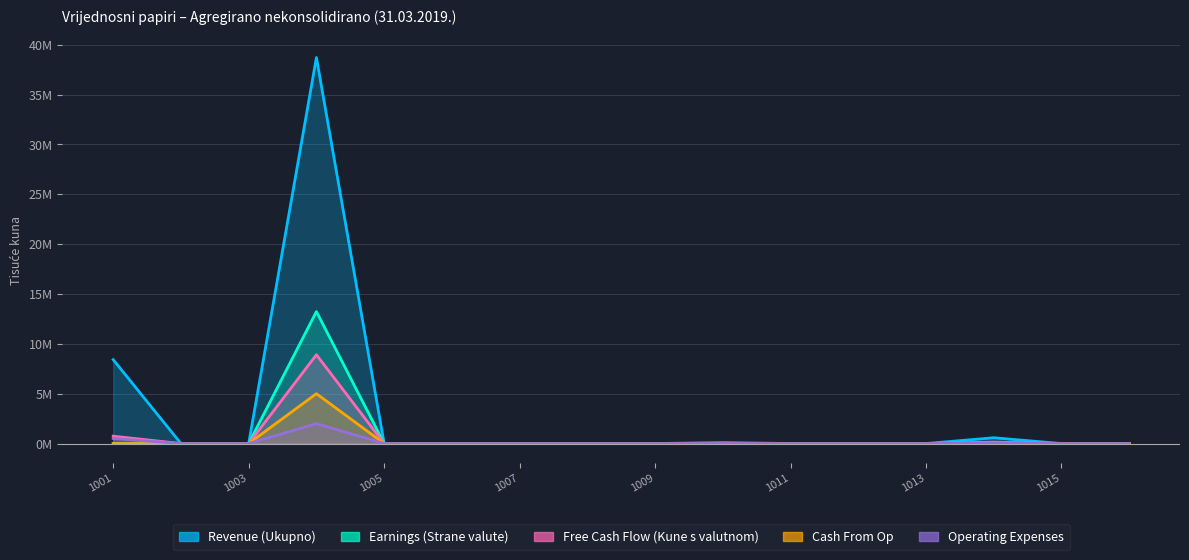

The Revenue (Ukupno) series shows 0 at 1002. True or false?

True